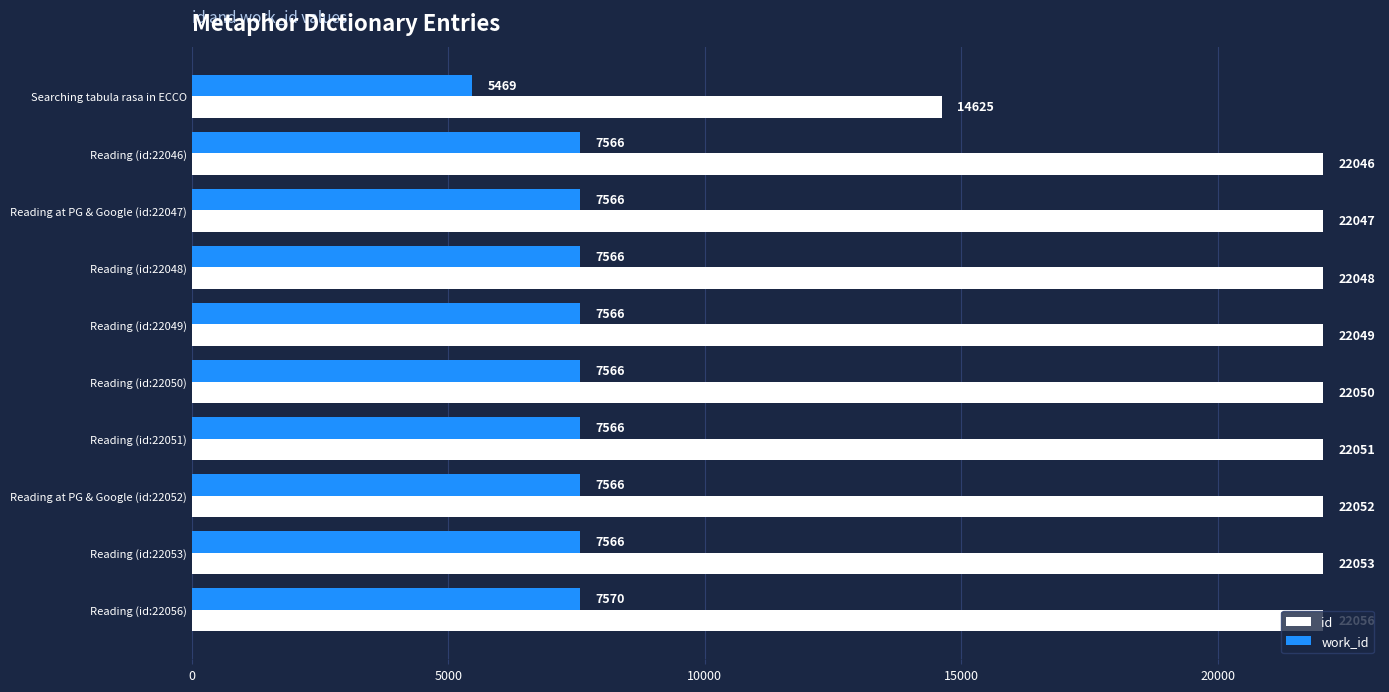

What is the total value across all series at Reading (id:22056)?

29626